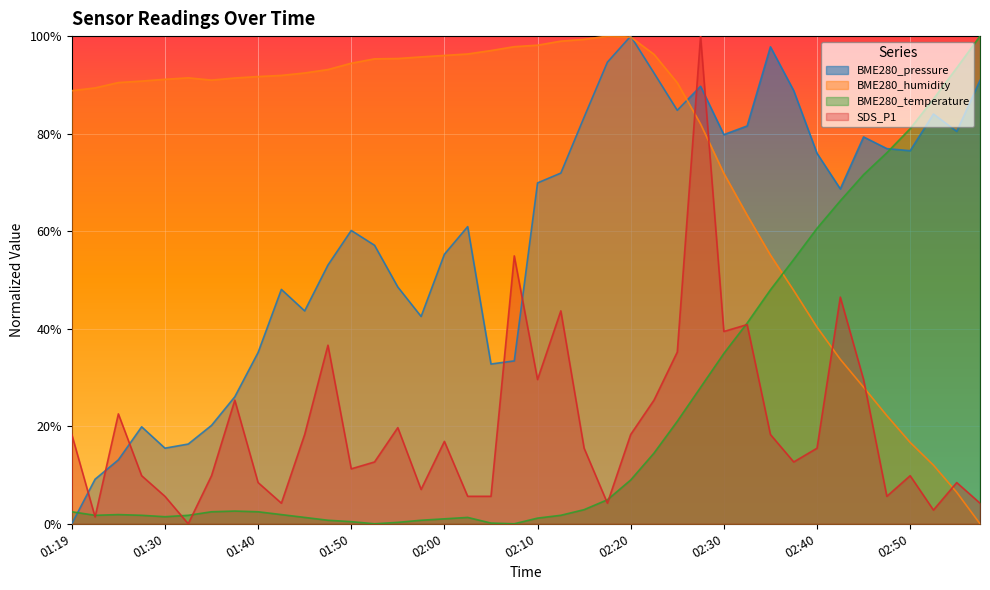

What is the value of the BME280_humidity point at the 4th from the left?

90.8